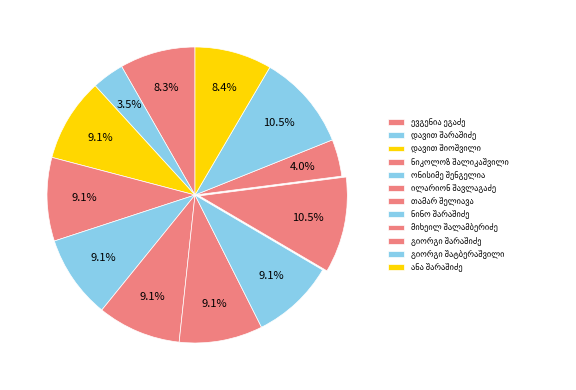

To the nearest percent, what portion does მიხეილ შალამბერიძე represent?

10%